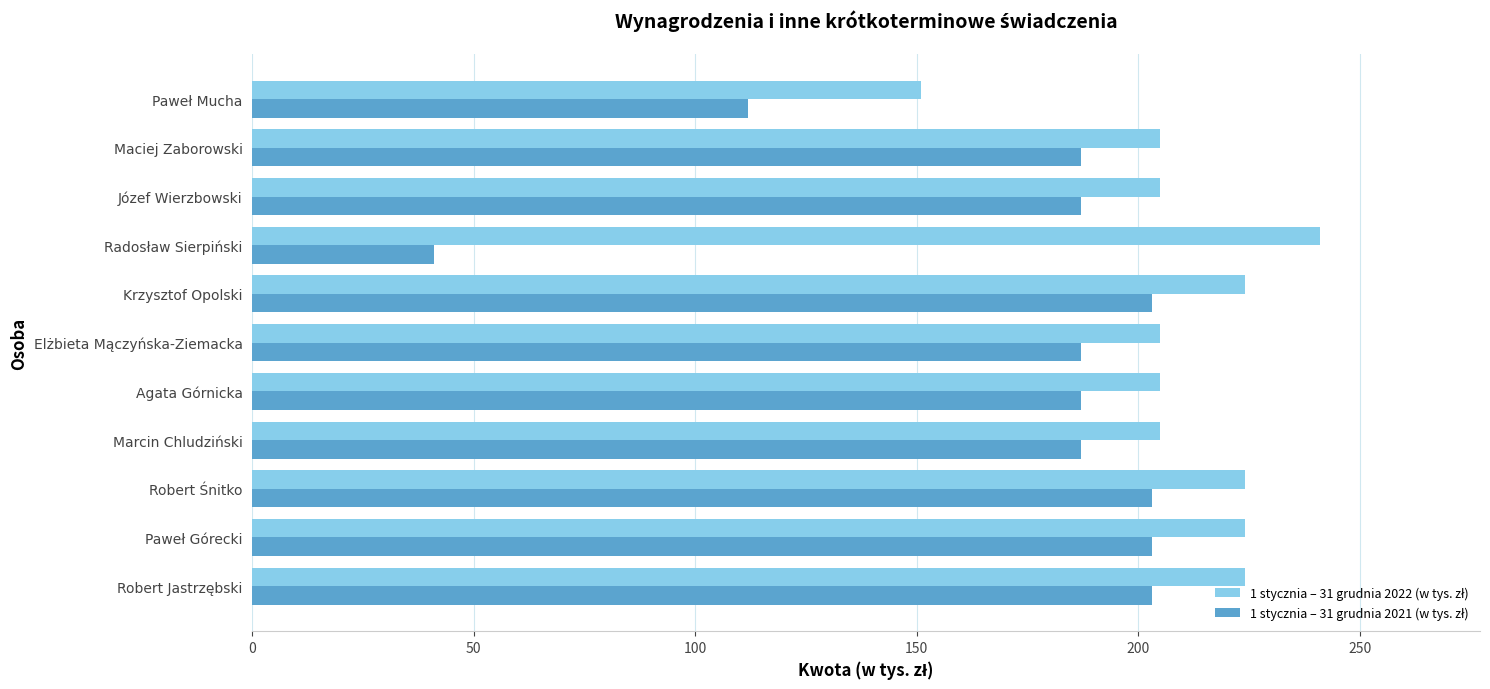

What is the spread (max minus min) of values at Maciej Zaborowski?

18